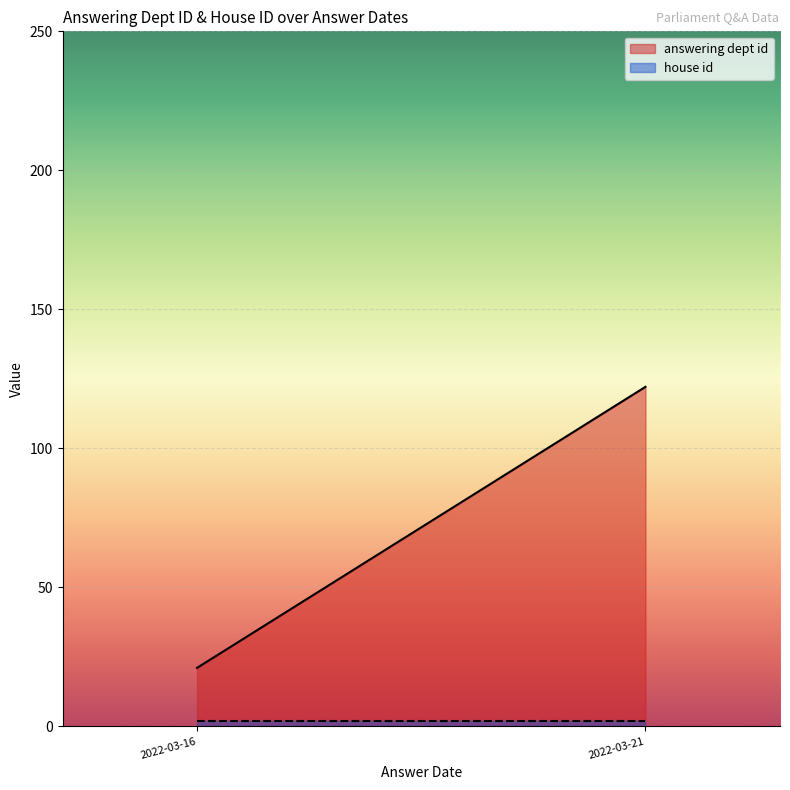

Is it true that answering dept id equals 217.2 at 2022-03-21?

False